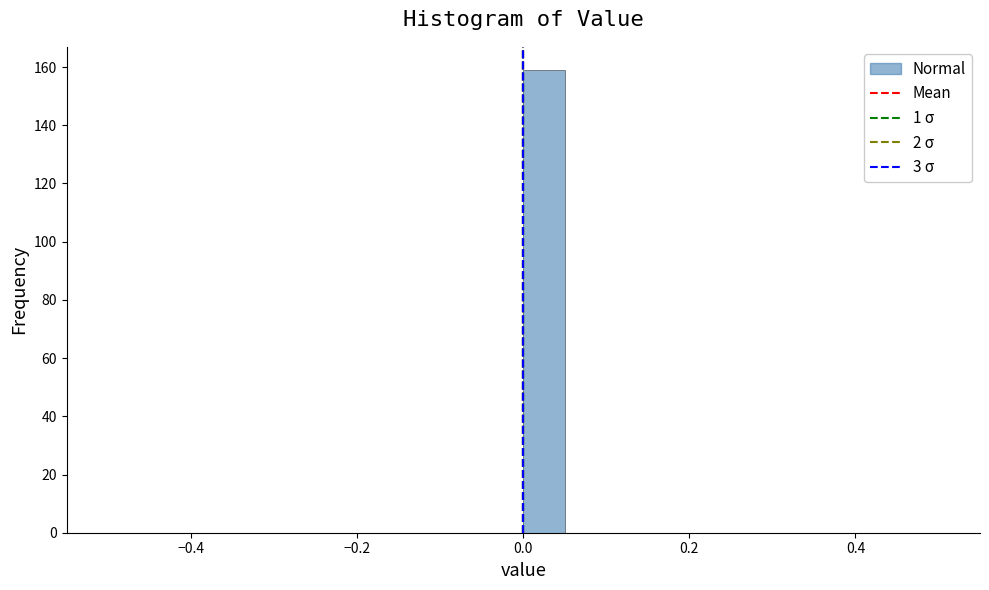

Around what value on the x-axis is the tallest bar? Give the approximate position of its centre, as read against the axis.

0.02